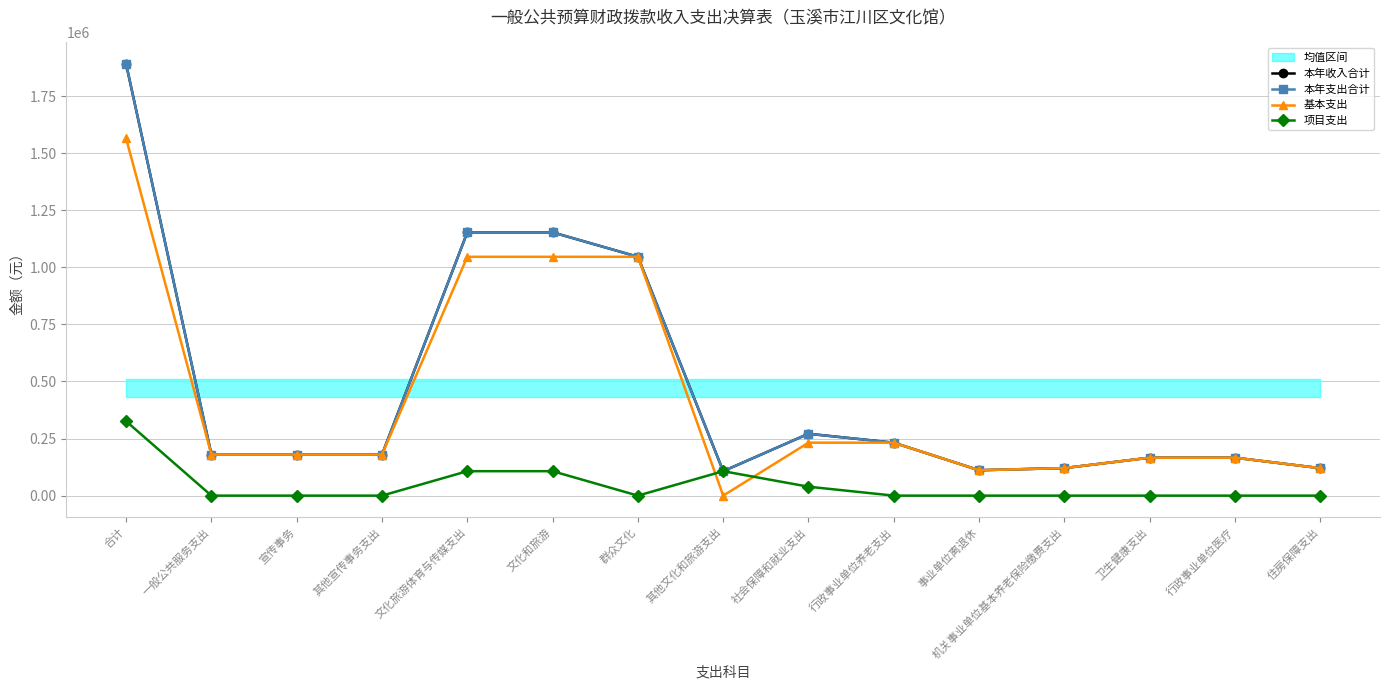

Count the number of data series in this chart.

4